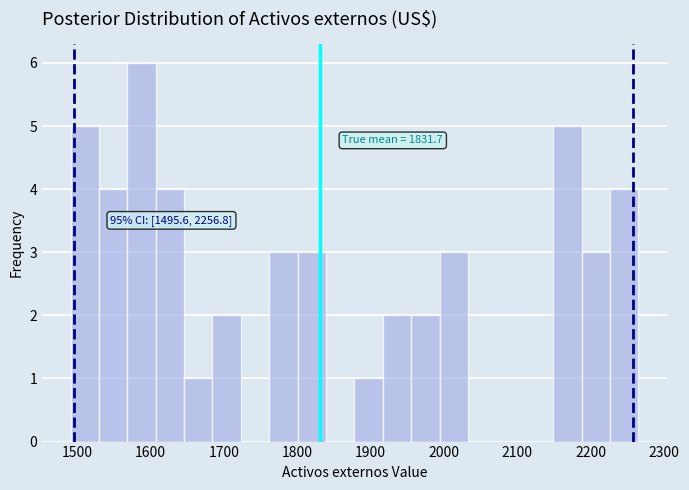

Around what value on the x-axis is the tallest bar? Give the approximate position of its centre, as read against the axis.

1590